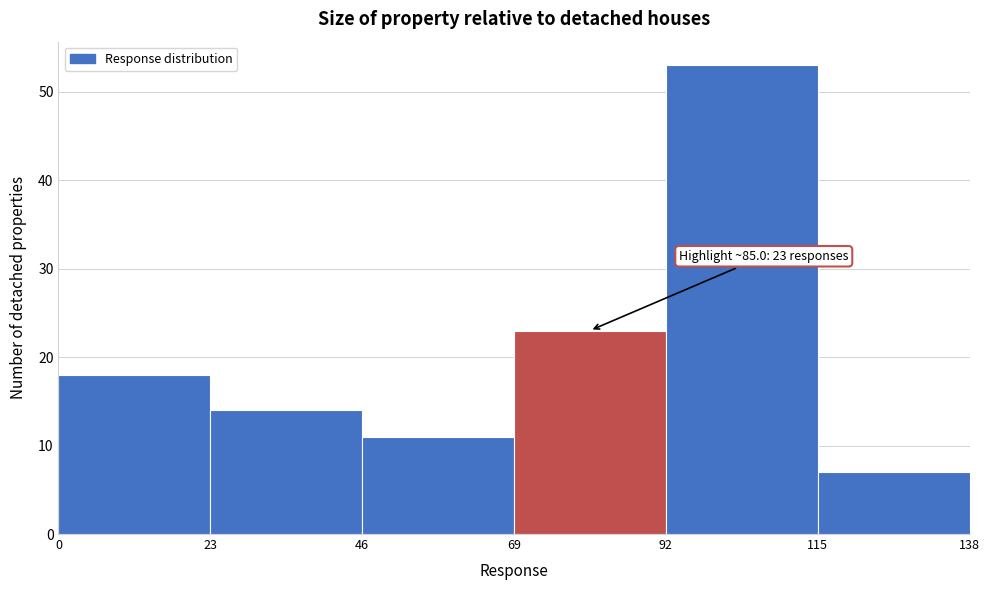

Over which range of the x-axis is the bar tallest?

92 to 115